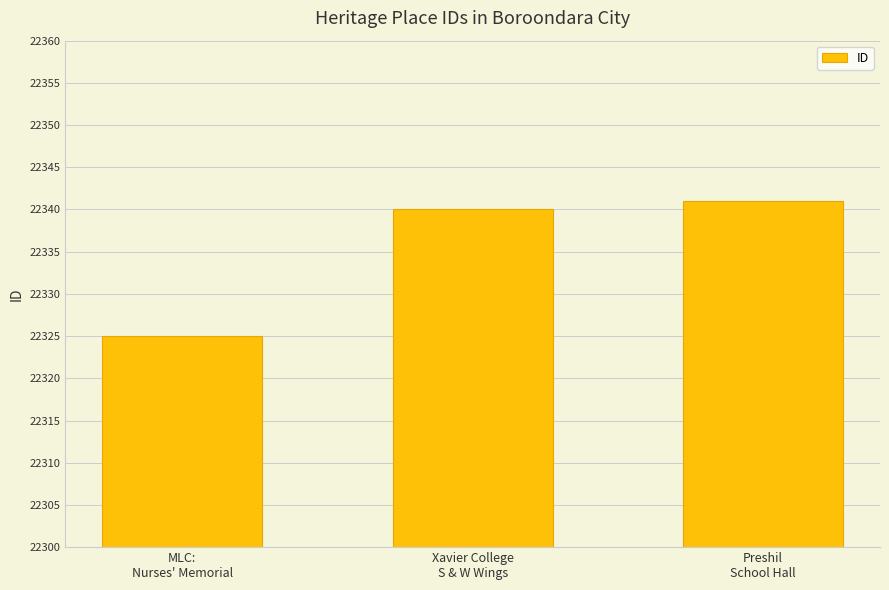

At which category does the chart reach its minimum across all series?

MLC:
Nurses' Memorial